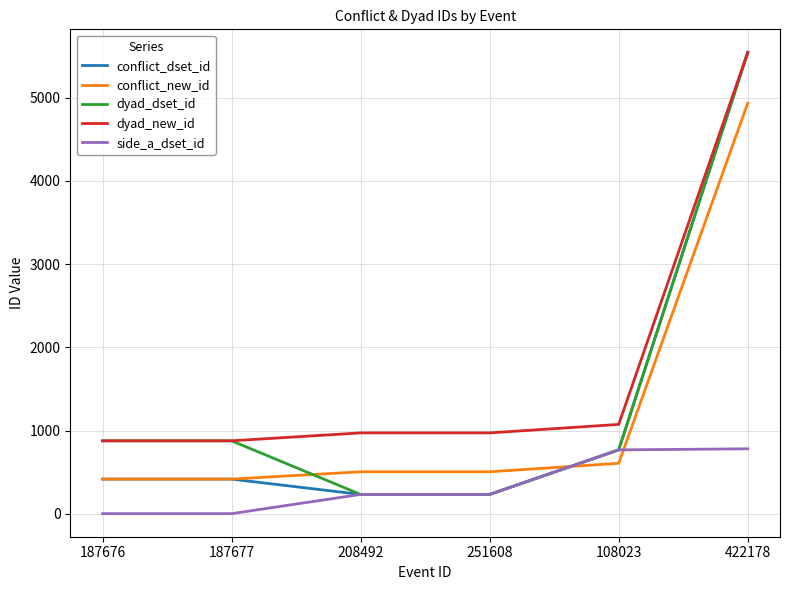

What is the spread (max minus min) of values at 251608?

739